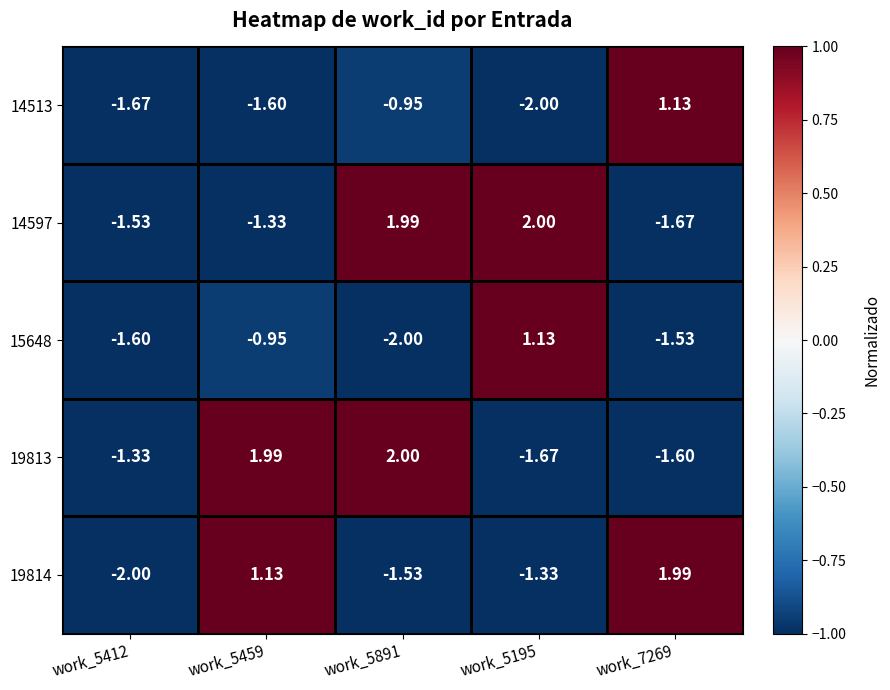

How many categories are shown in the chart?

5